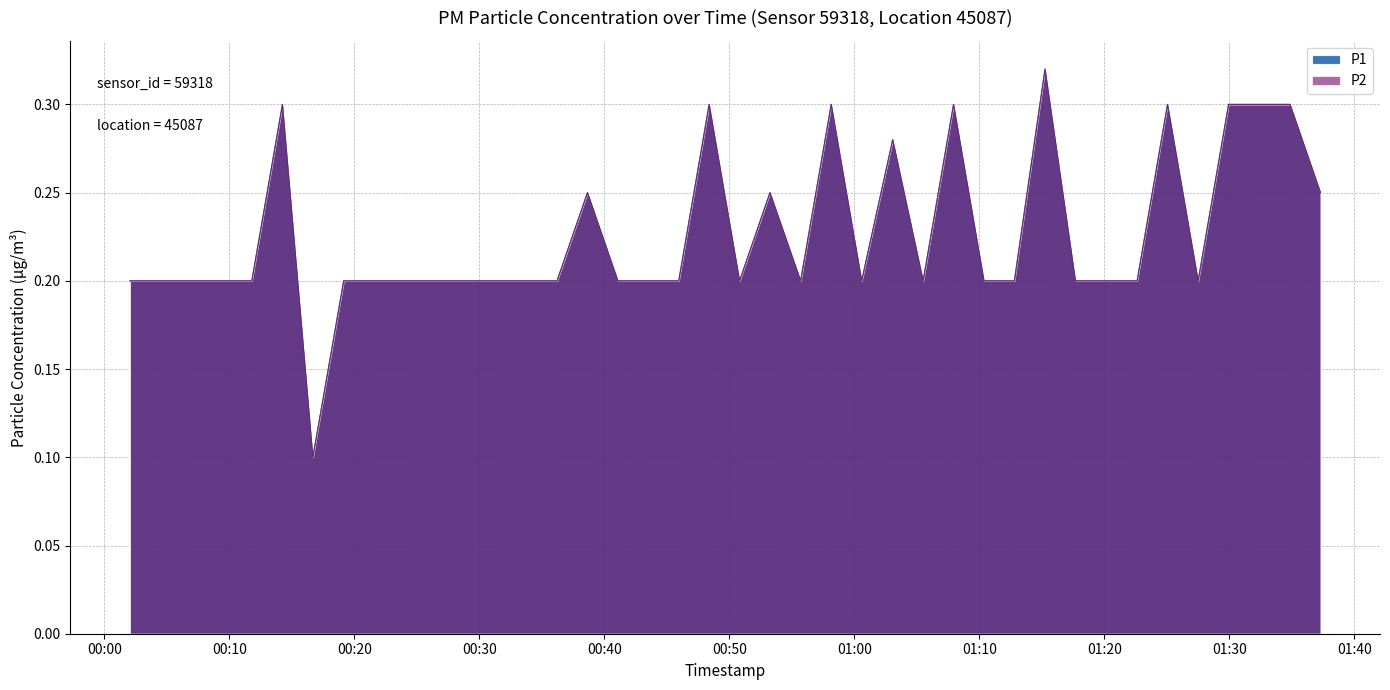

What is the maximum value for P2?

0.3